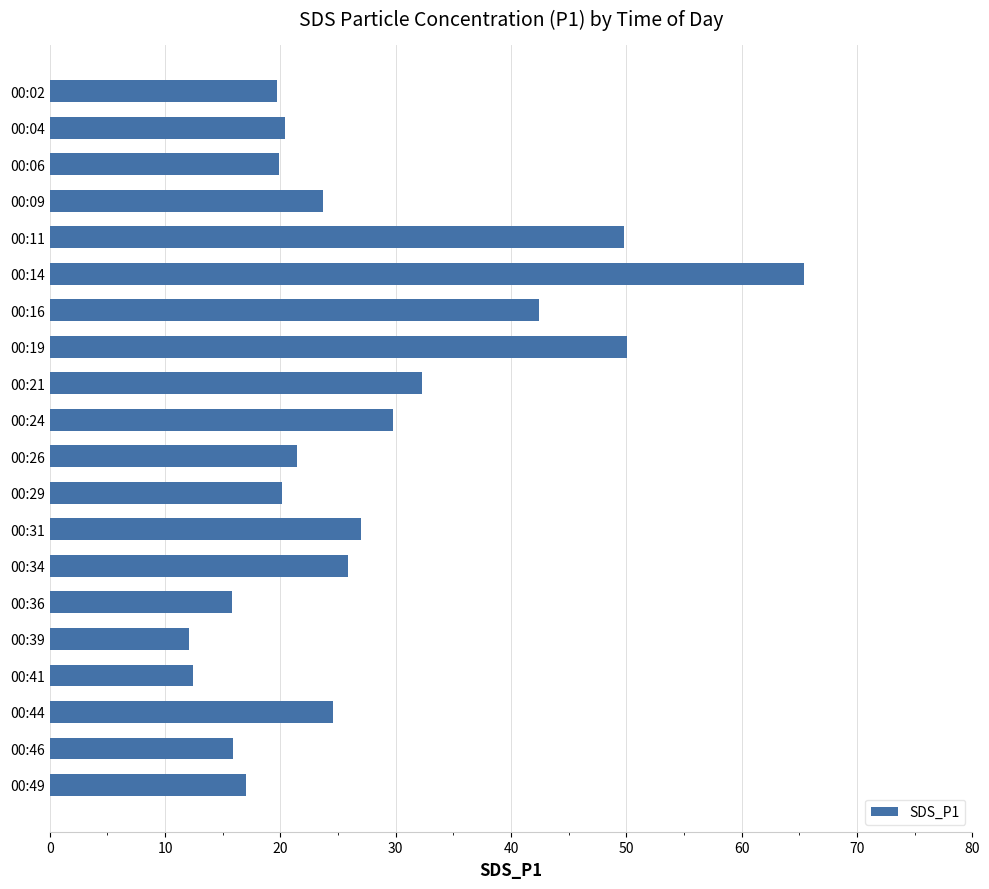

What is the value of the 16th bar from the top?

12.1